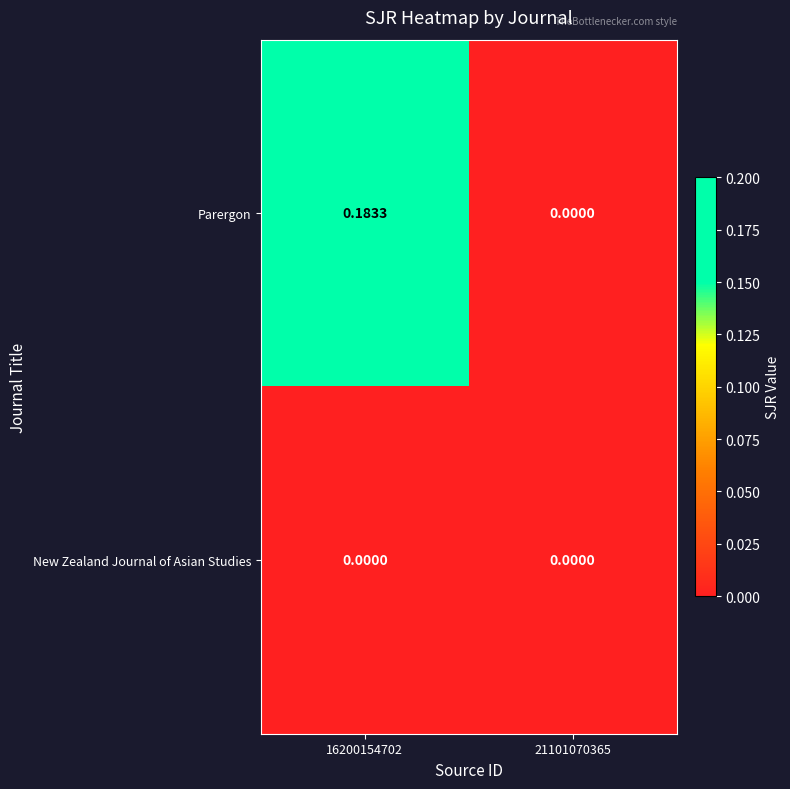

How many data points in Parergon are above 0?

1